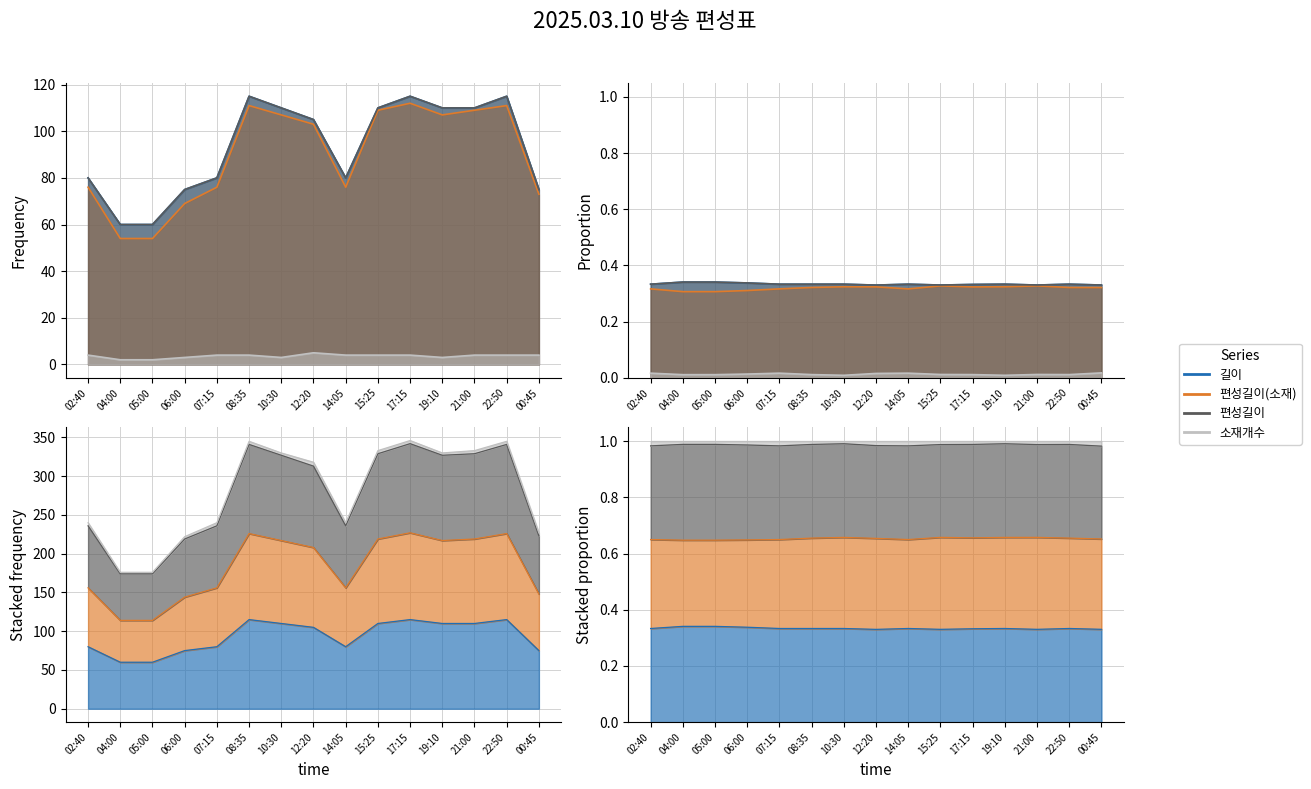

In 편성길이(소재), how many points are higher than both neighbors (excluding endpoints)?

3